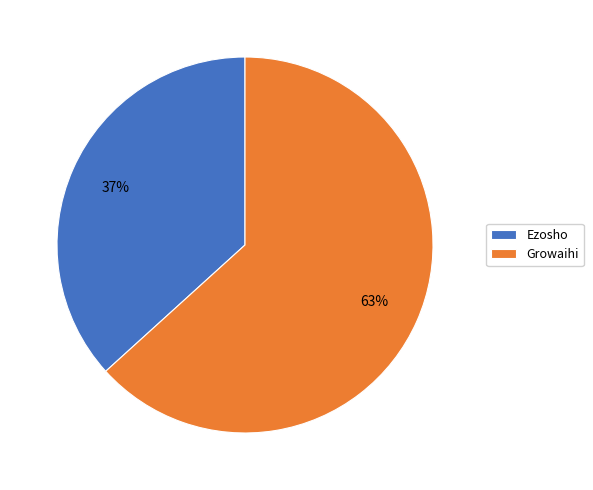

How many segments does this pie chart have?

2